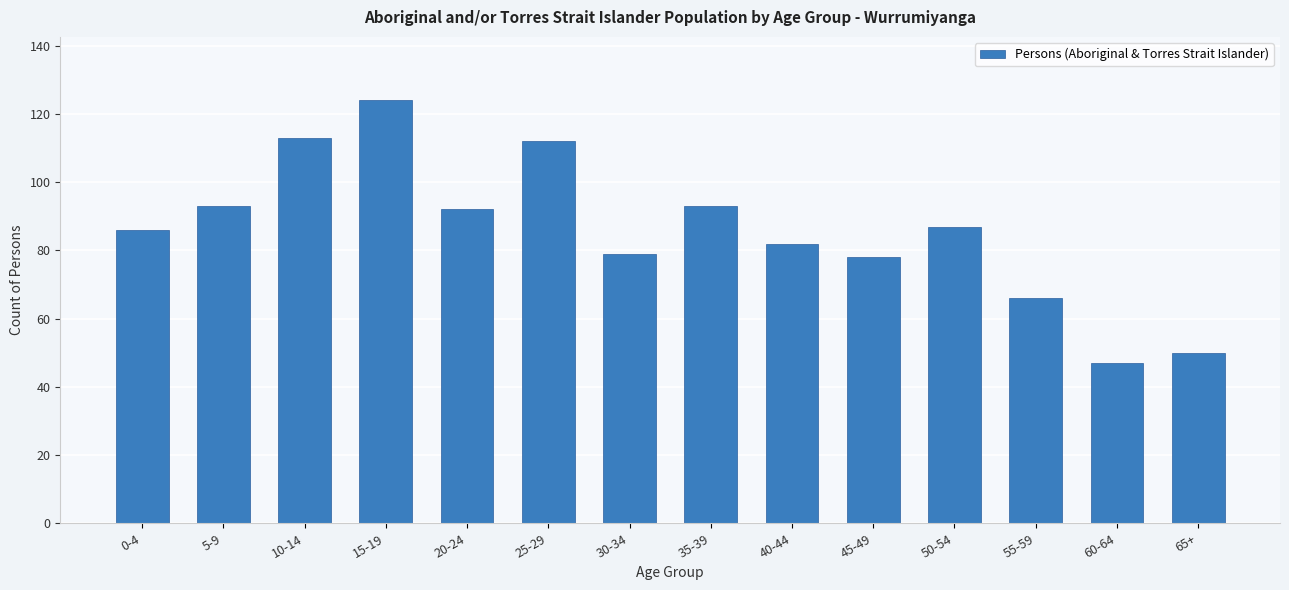

Reading left to right, what are all the values shown in this chart?

0-4=86	5-9=93	10-14=113	15-19=124	20-24=92	25-29=112	30-34=79	35-39=93	40-44=82	45-49=78	50-54=87	55-59=66	60-64=47	65+=50